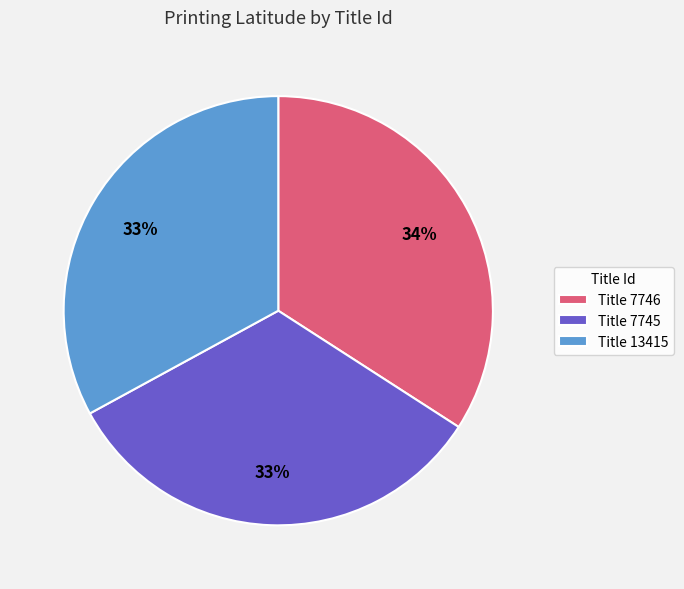

Is there a majority slice in this chart?

No